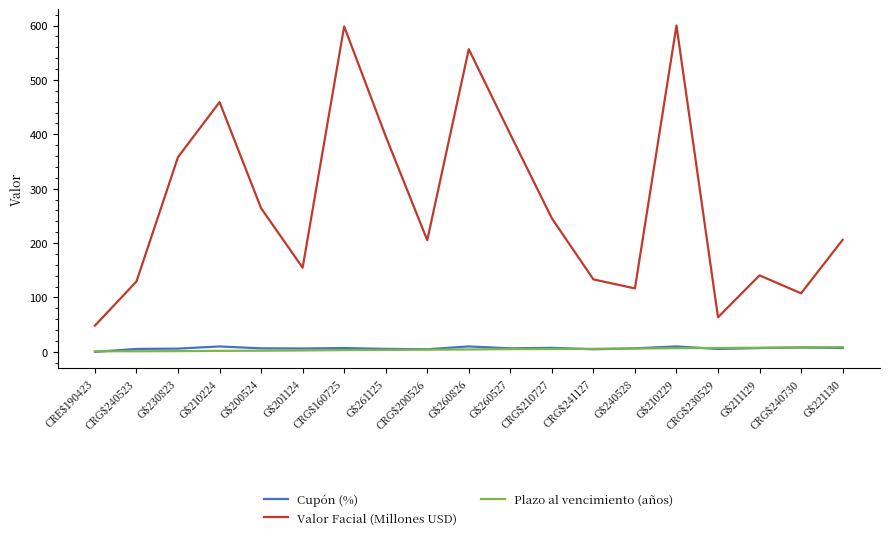

What is the spread (max minus min) of values at CRG$240523?

128.3